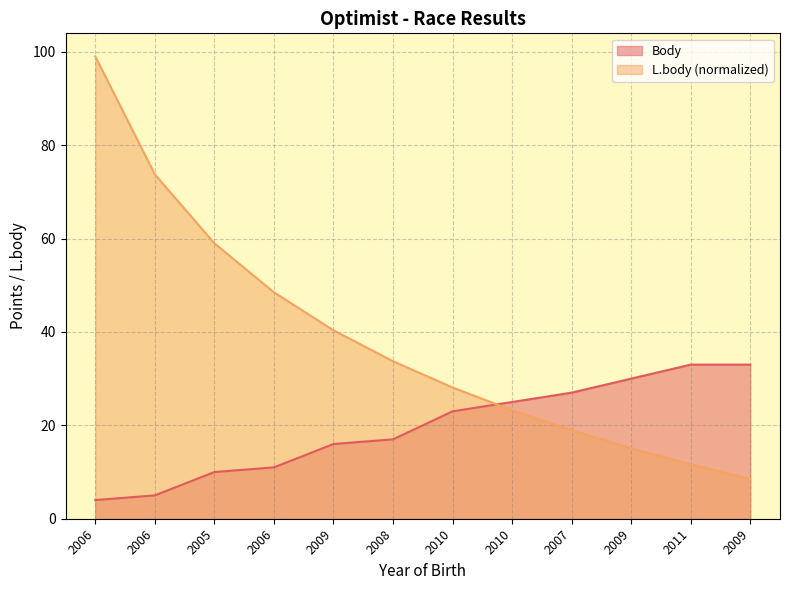

Which label corresponds to the largest value in the chart?

2006